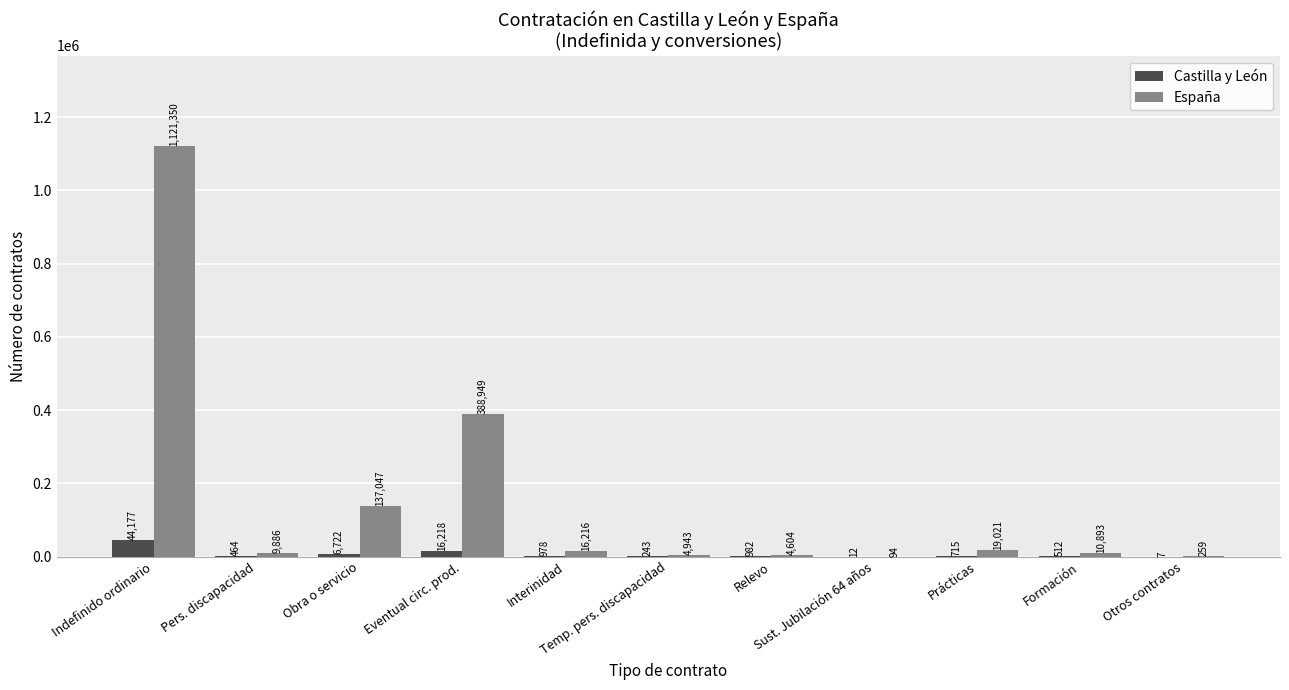

Are the bars grouped side by side (vs. stacked)?

Yes